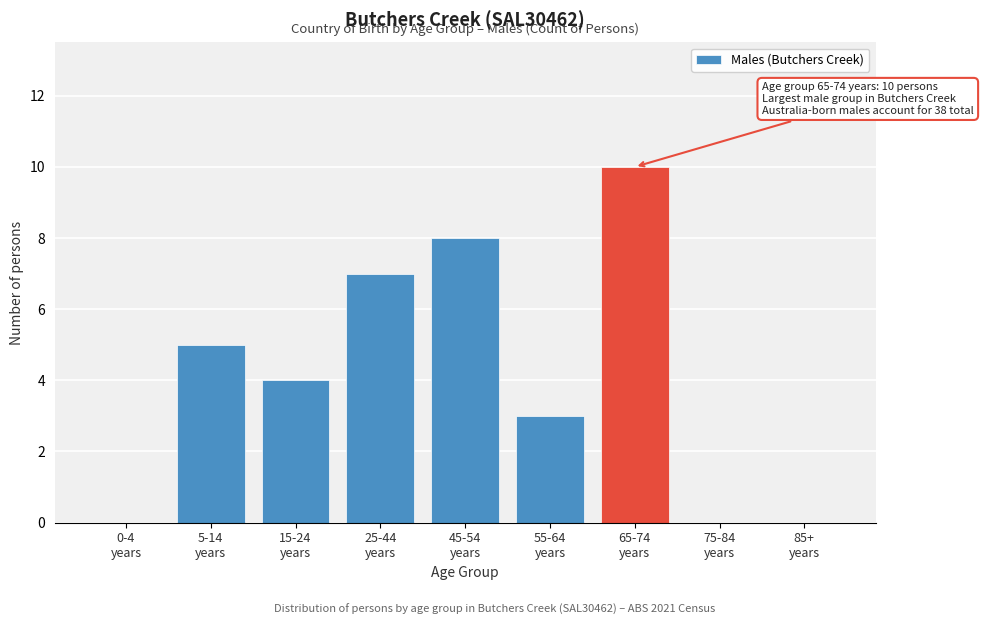

What is the sum of all values?

37